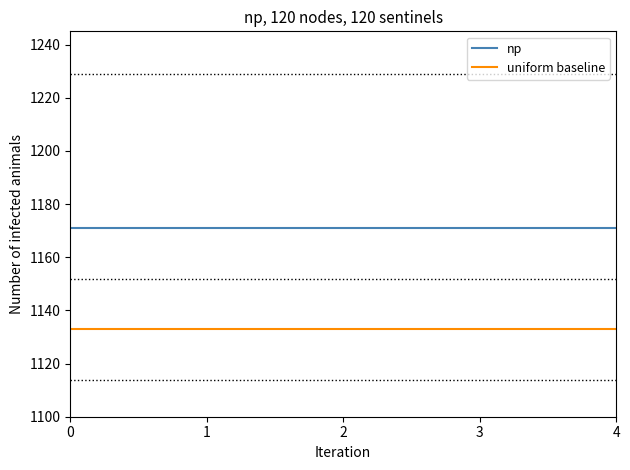

Is the value of uniform baseline at 3 greater than the value of np at 3?

No